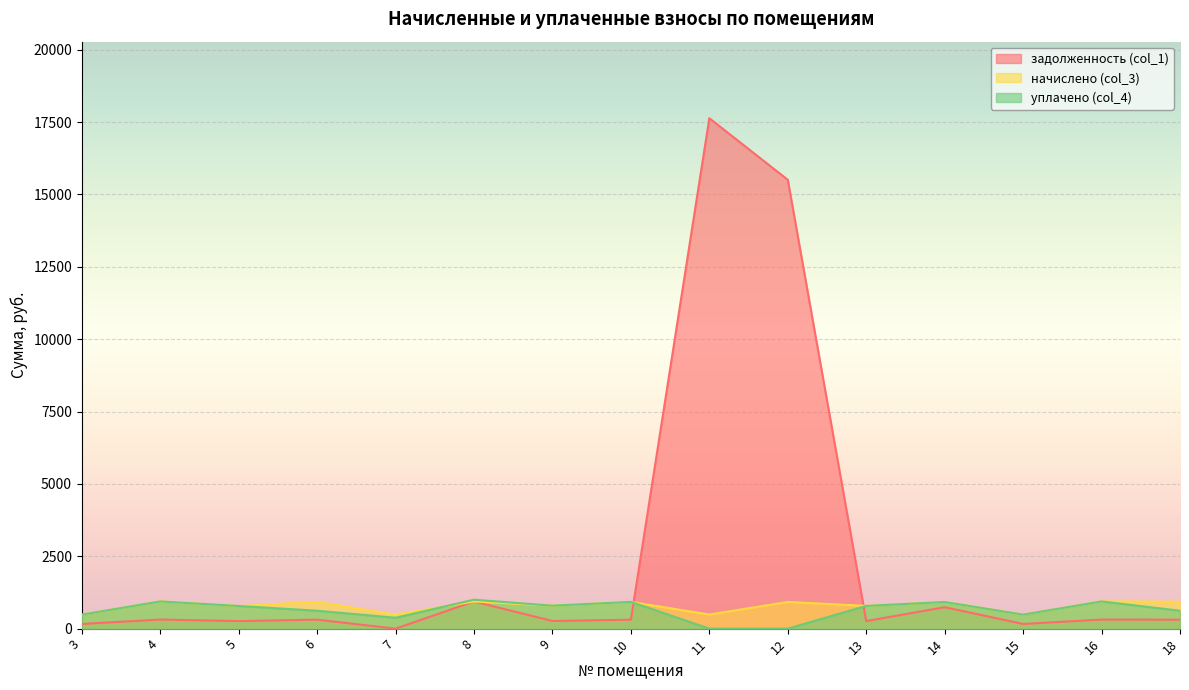

The value of задолженность (col_1) at 16 is 313.3. True or false?

True